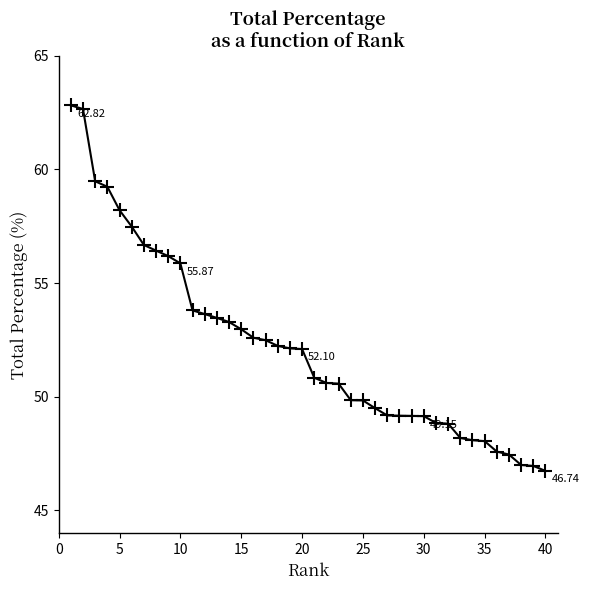

What is the difference between the second highest and minimum values?

15.9